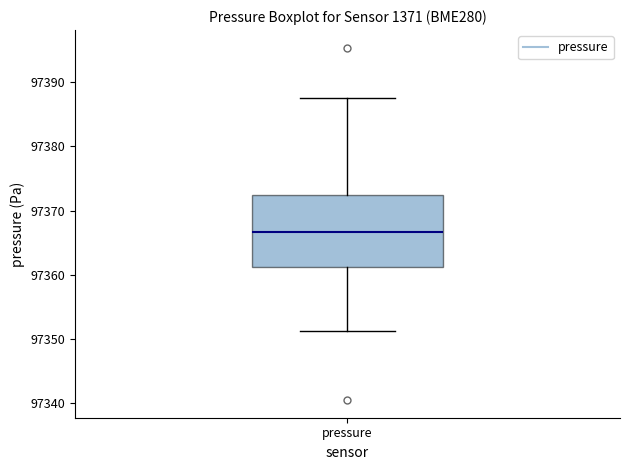

Where is the upper edge of the box for pressure on the y-axis? The values are not printed on the chart, so give them approximately, as read against the axis.

97372